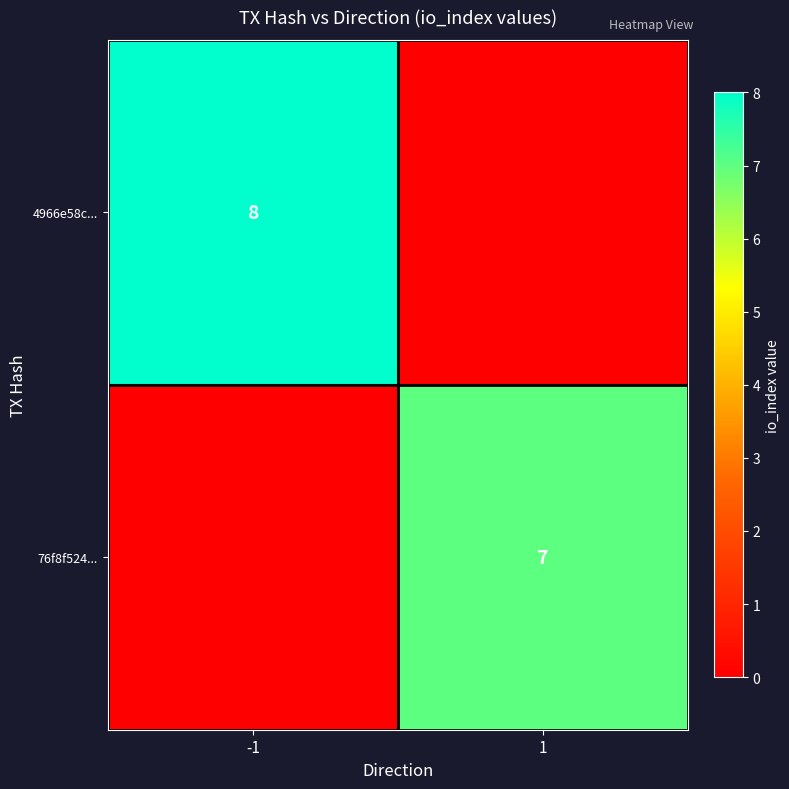

True or false: 76f8f524... has a value of 7 at 1.

True